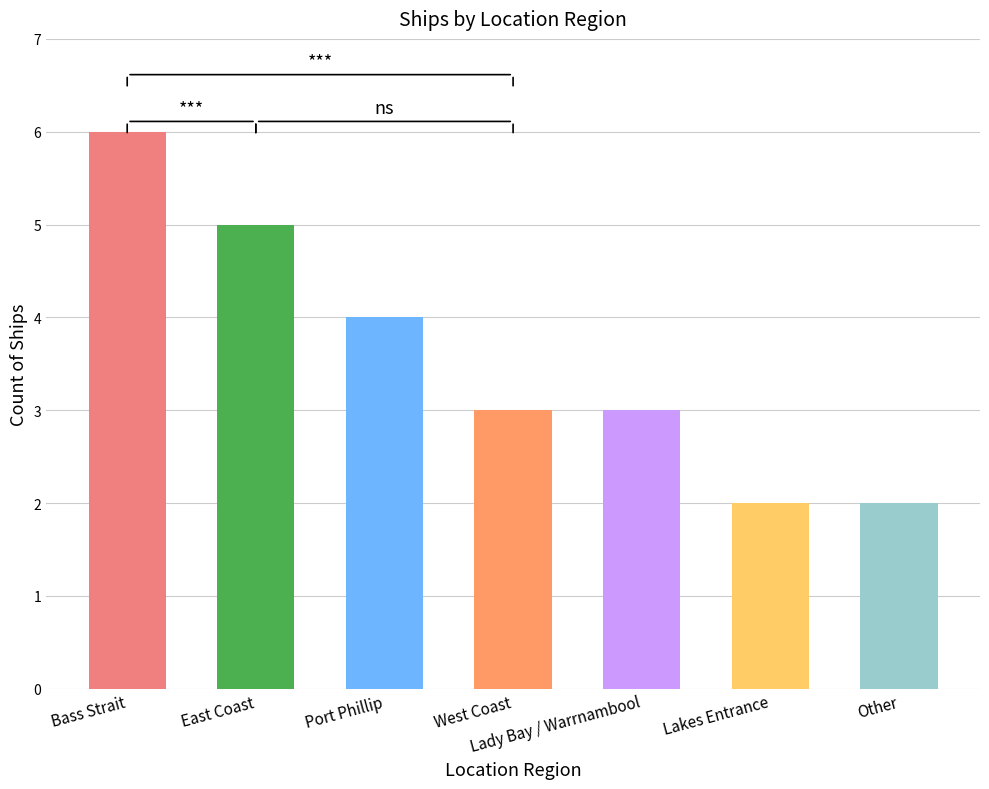

How many data points does each series have?

7